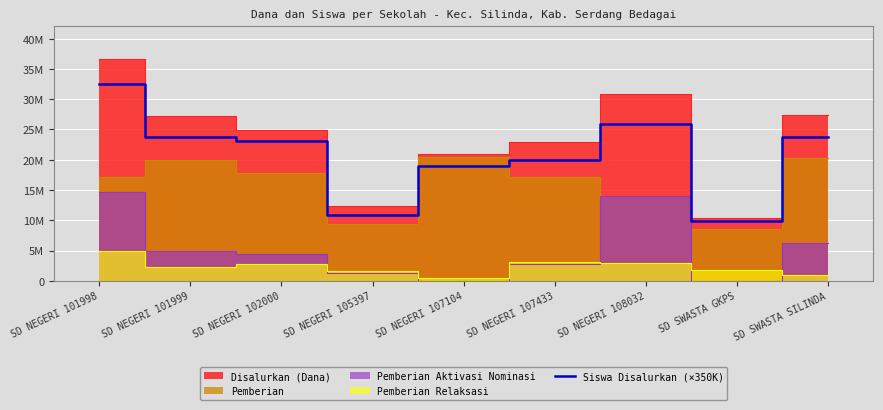

The value at SD NEGERI 101999 is 7121276. True or false?

False